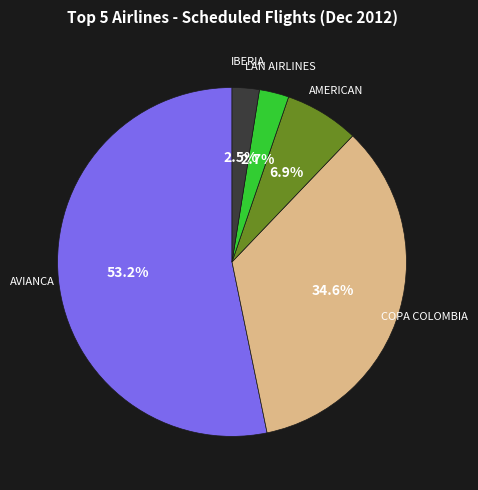

How many slices are in this pie chart?

5